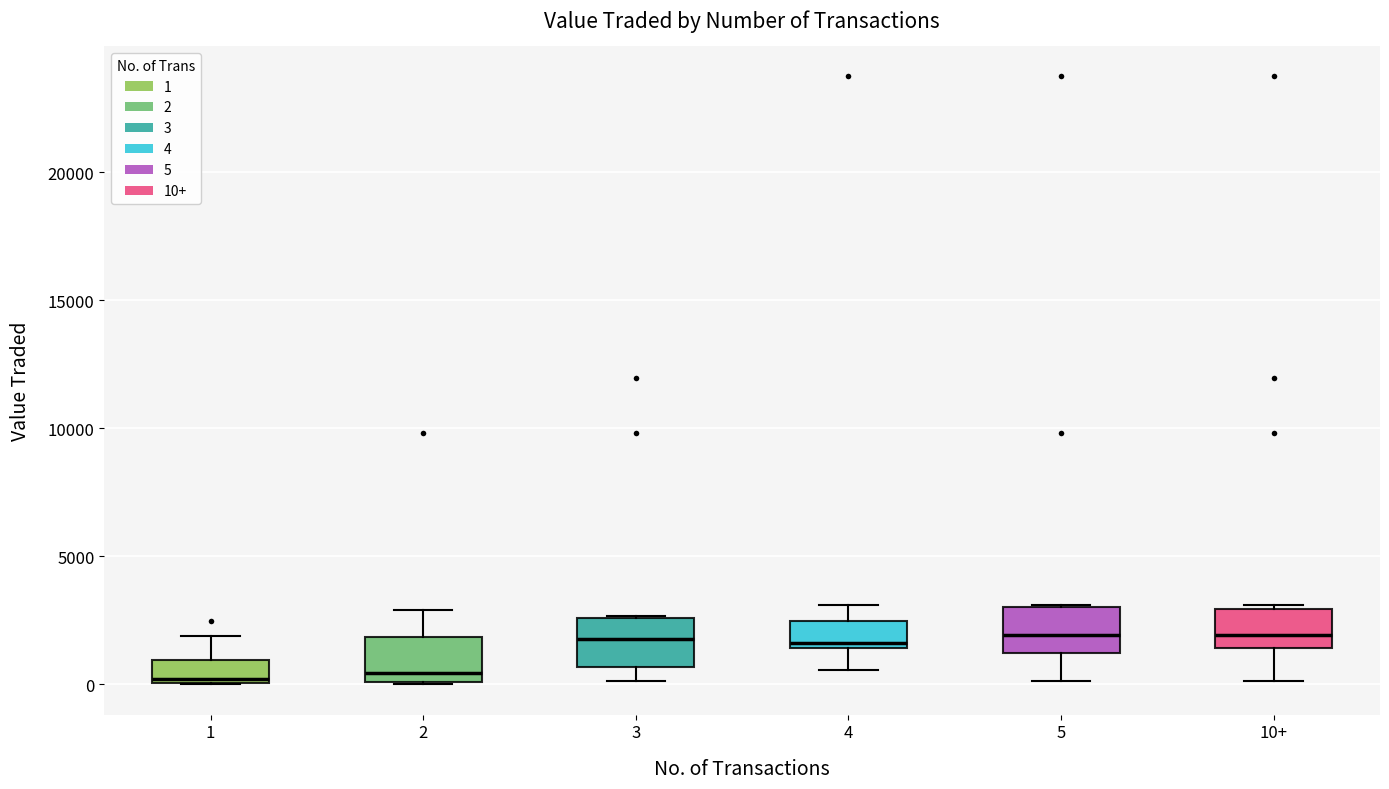

Where does the median line of the box for 5 sit on the y-axis? The values are not printed on the chart, so give them approximately, as read against the axis.

2000